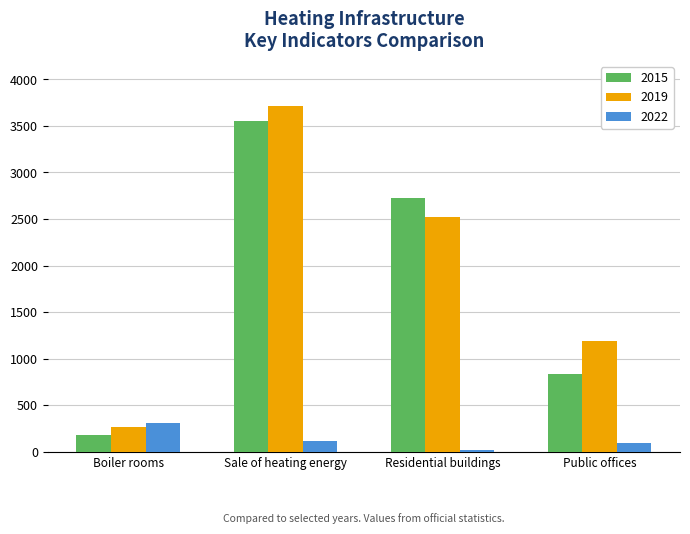

Count the number of data series in this chart.

3